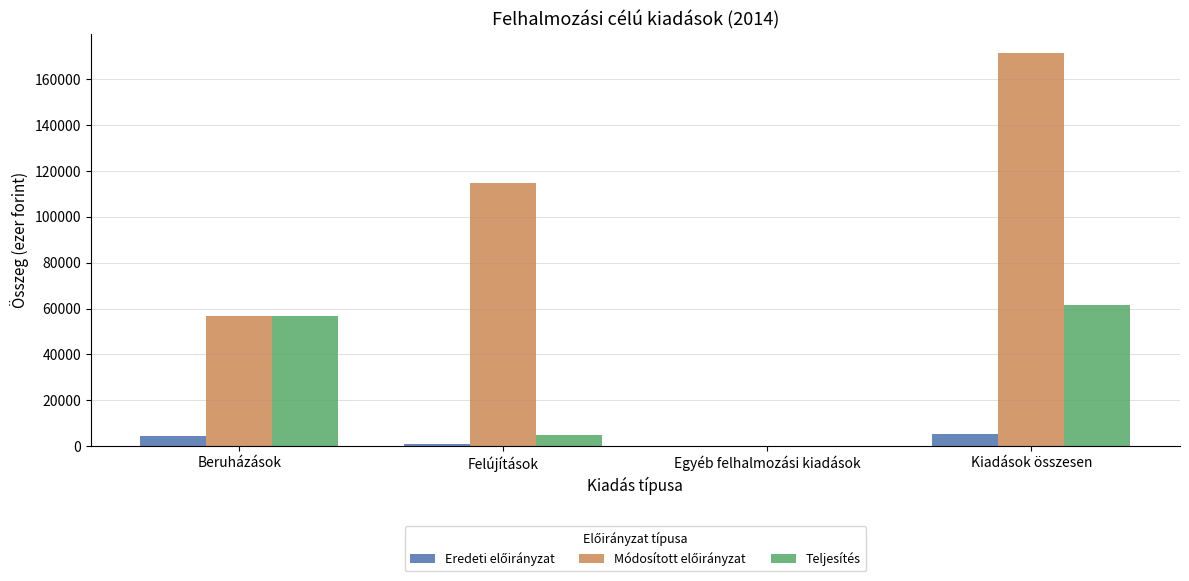

At which category is the sum across all series the highest?

Kiadások összesen